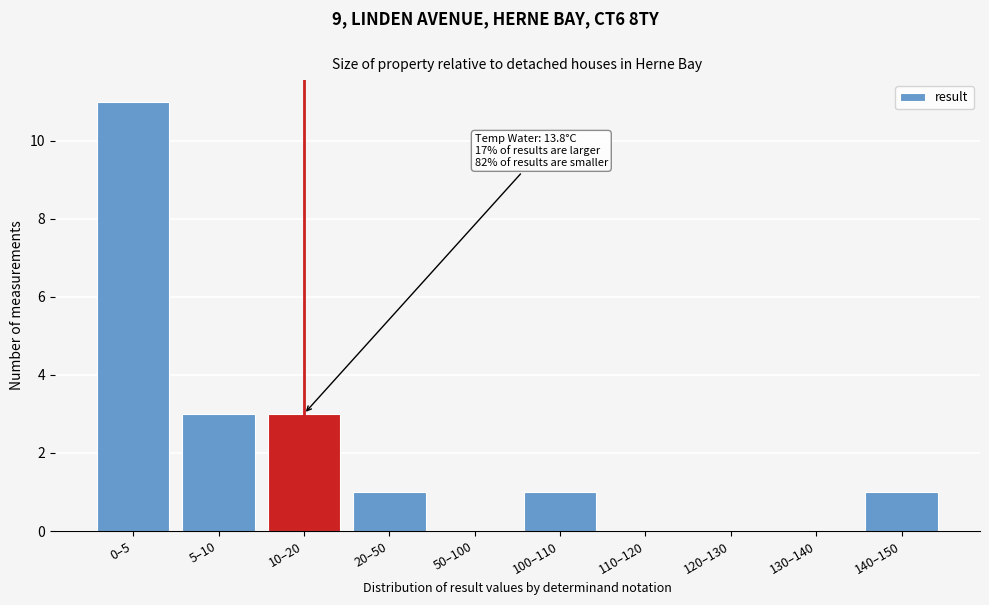

Reading left to right, transcribe all the data shown in this chart.

0–5=11	5–10=3	10–20=3	20–50=1	50–100=0	100–110=1	110–120=0	120–130=0	130–140=0	140–150=1